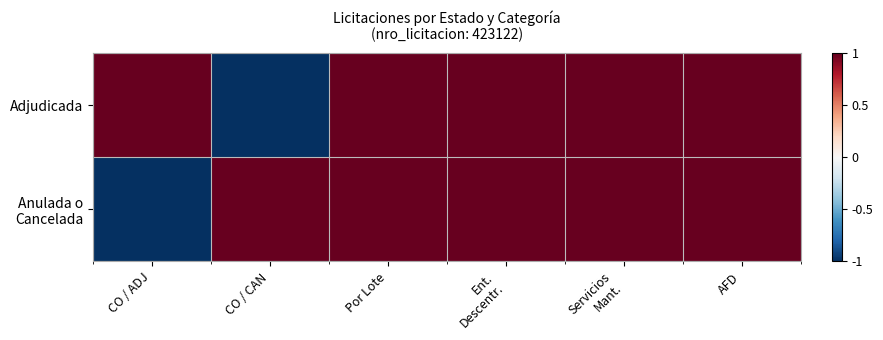

Which has a higher value, Ent.
Descentr. or CO / CAN?

Ent.
Descentr.